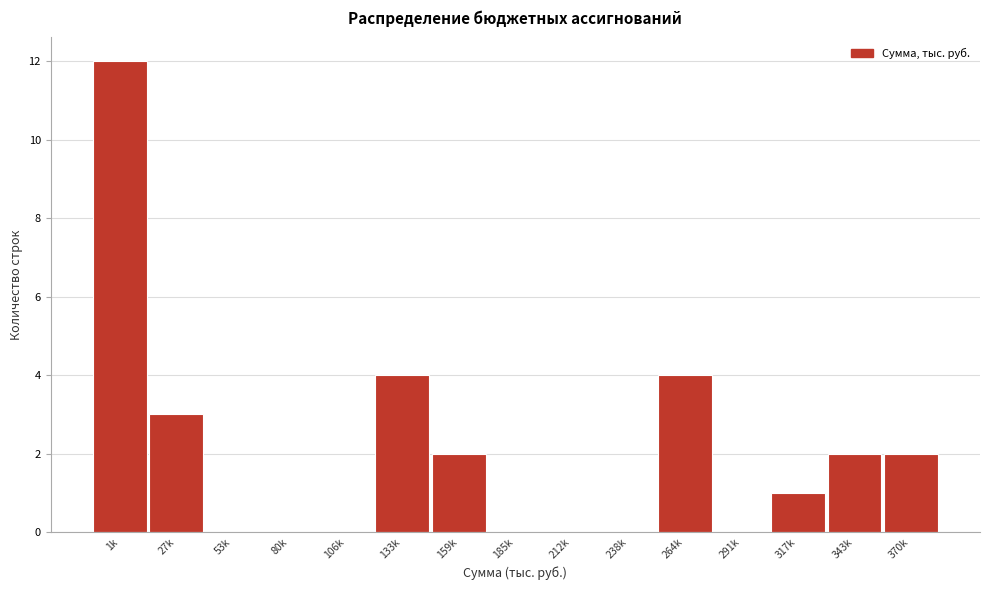

Reading left to right, what are all the values shown in this chart?

1k=12	27k=3	53k=0	80k=0	106k=0	133k=4	159k=2	185k=0	212k=0	238k=0	264k=4	291k=0	317k=1	343k=2	370k=2